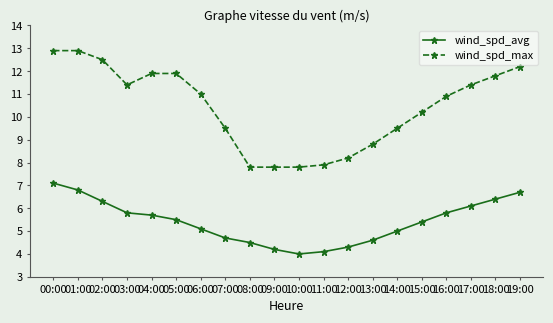

How many lines are shown in the chart?

2